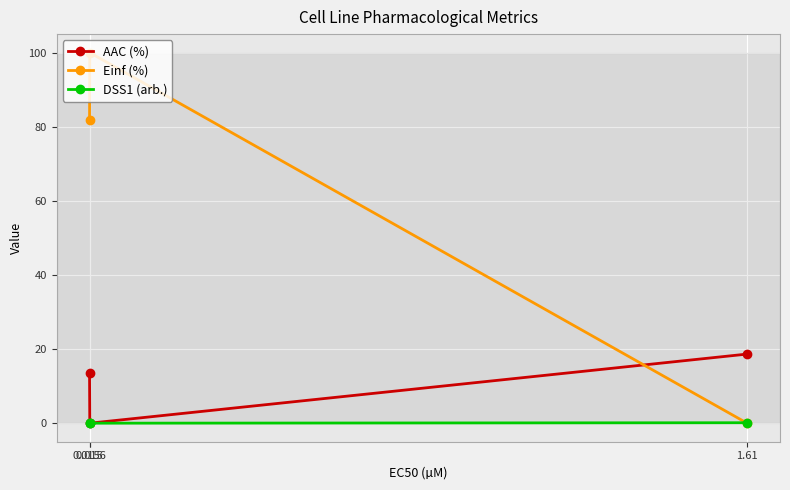

What is the maximum value shown in the chart?

100.0